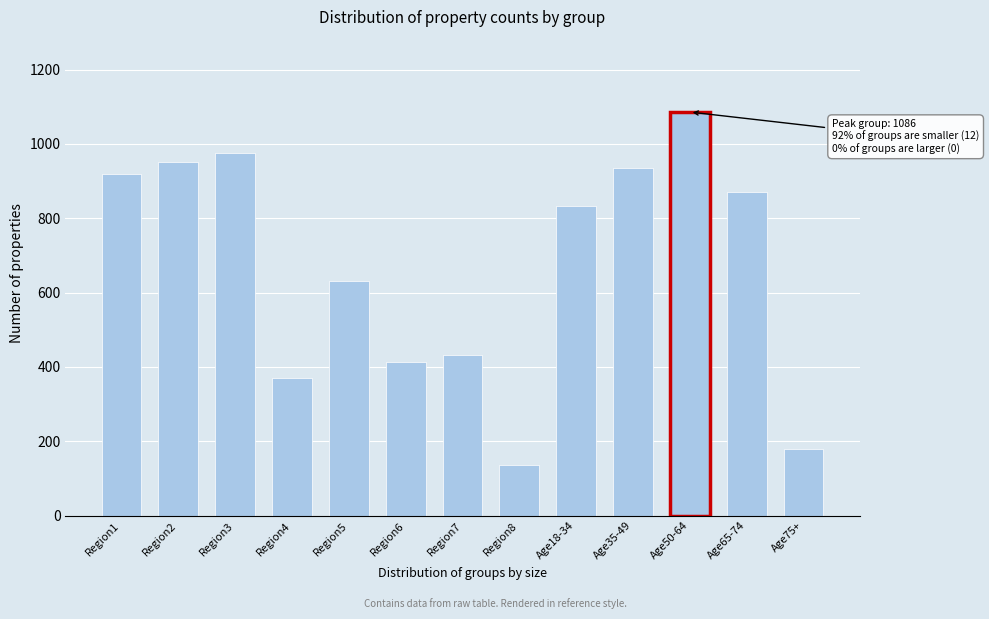

Reading right to left, extract all data points from this chart.

179	872	1086	935	833	135	432	412	630	370	976	952	920